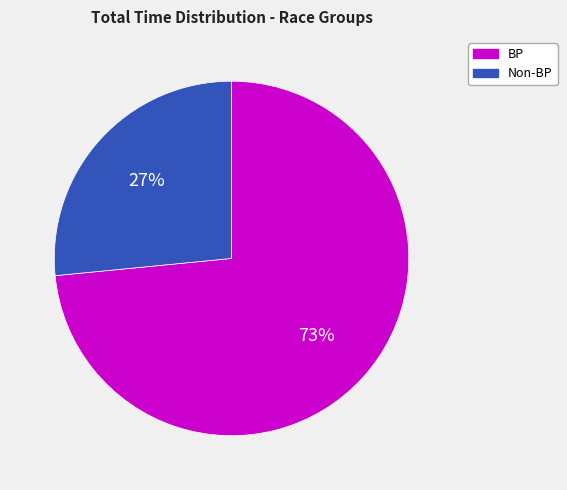

Which category has the smallest portion of the pie?

Non-BP